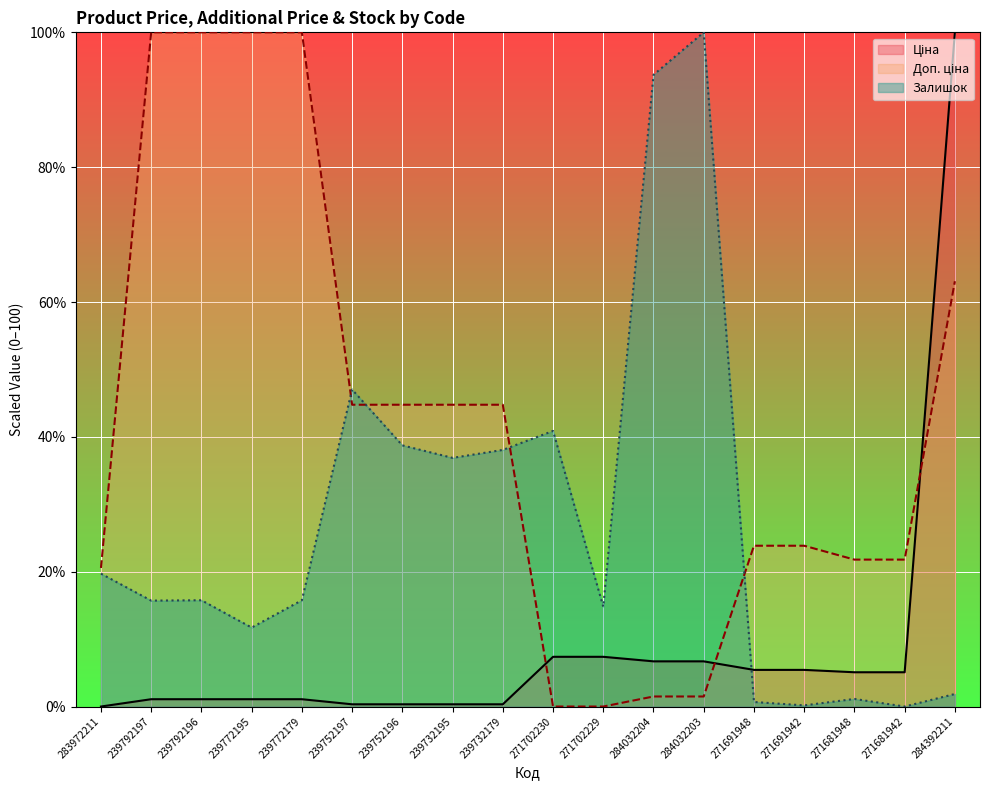

What are all the series names shown in the legend?

Ціна, Доп. ціна, Залишок